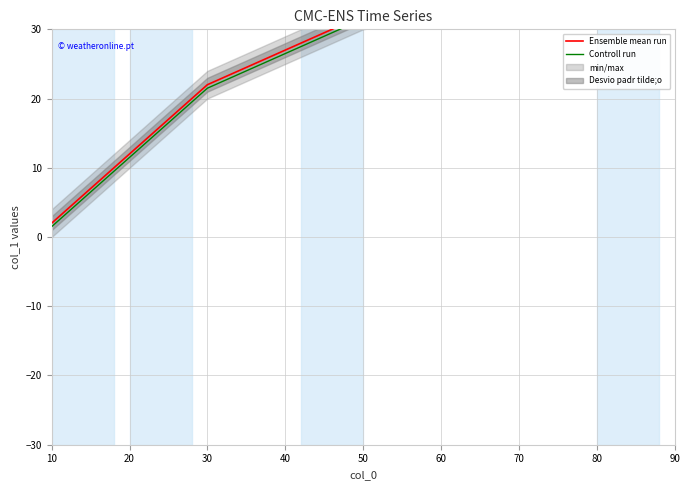

True or false: Ensemble mean run and Controll run intersect in this chart.

False